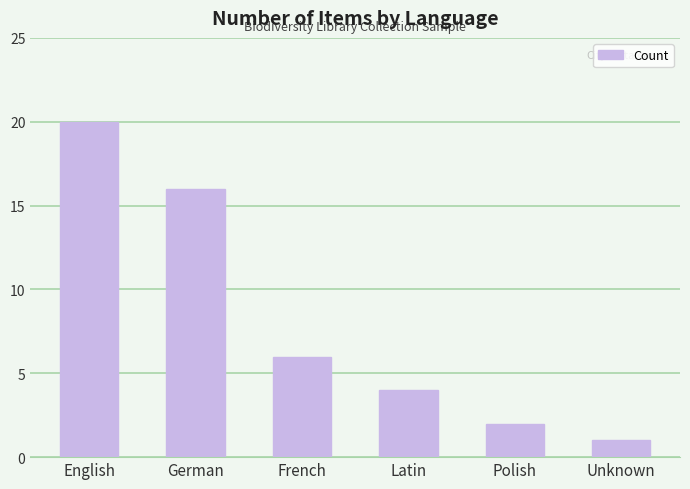

Rank the categories by value from lowest to highest.

Unknown, Polish, Latin, French, German, English